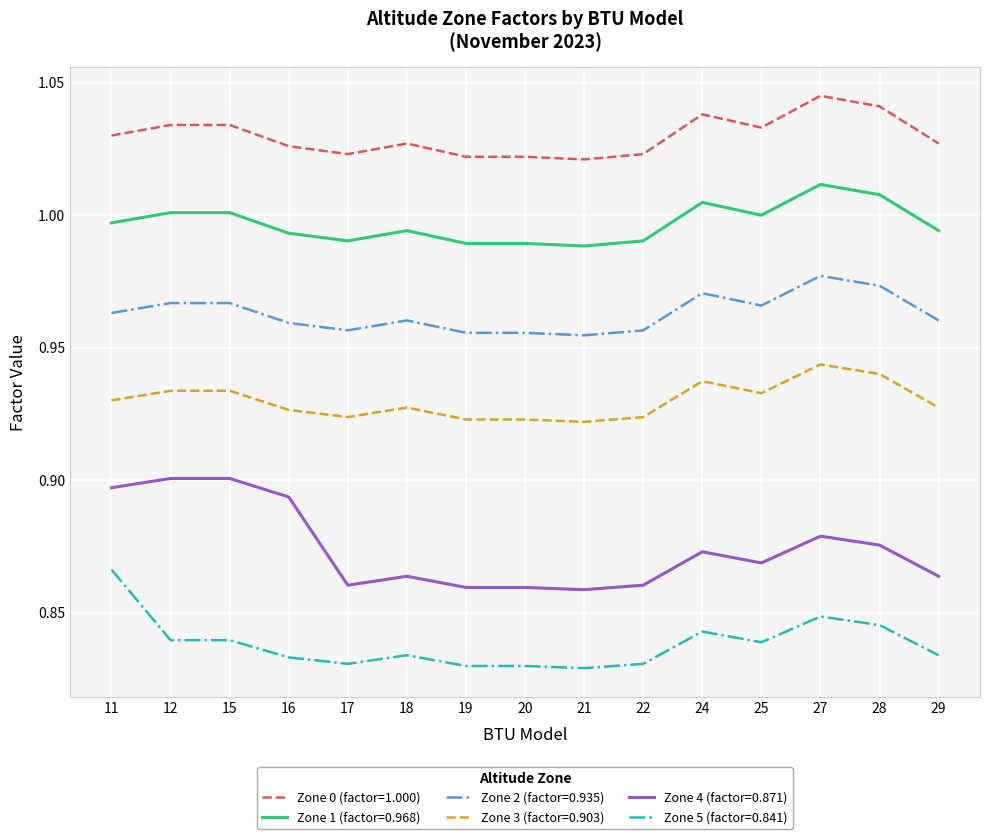

True or false: Zone 1 (factor=0.968) has a value of 0.7 at 17.

False